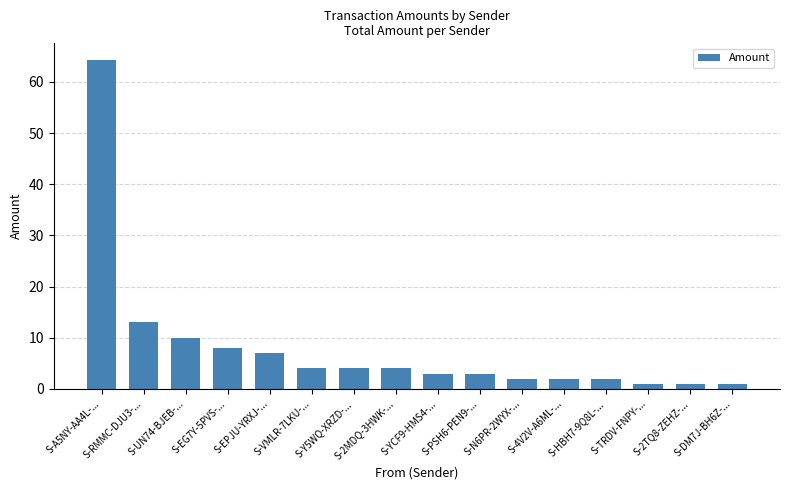

Which category has the highest value across all series?

S-A5NY-AA4L-...